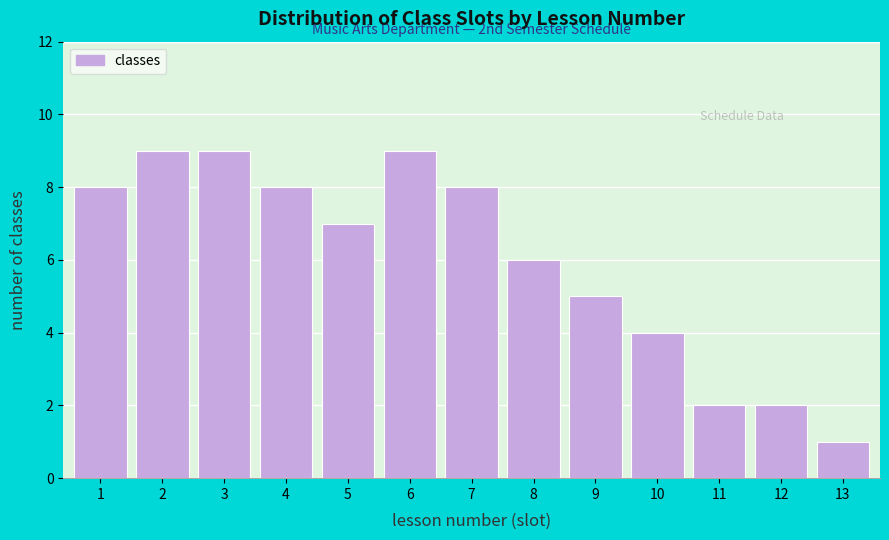

Reading left to right, transcribe all the data shown in this chart.

8	9	9	8	7	9	8	6	5	4	2	2	1